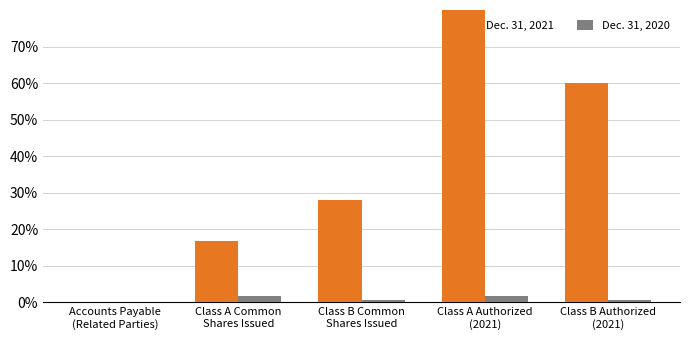

How many series are shown in this chart?

2